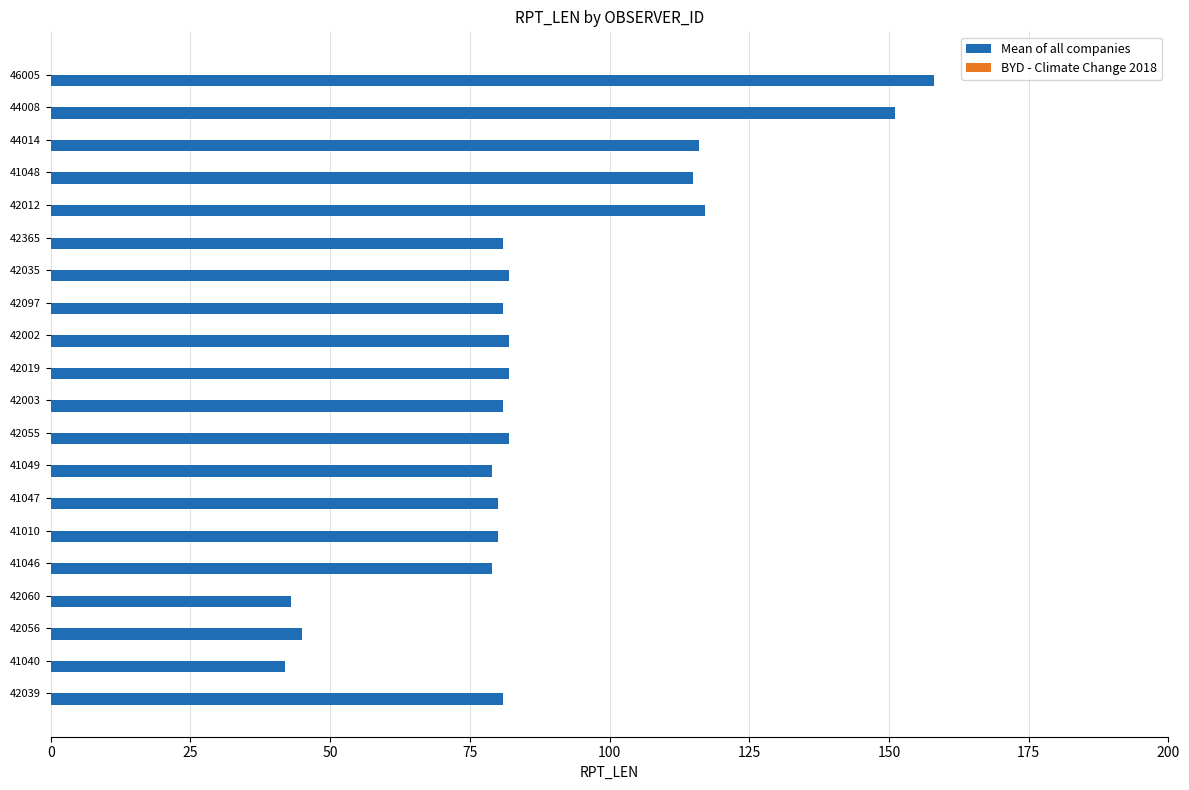

What is the approximate value at 44008, to the nearest 50?

150